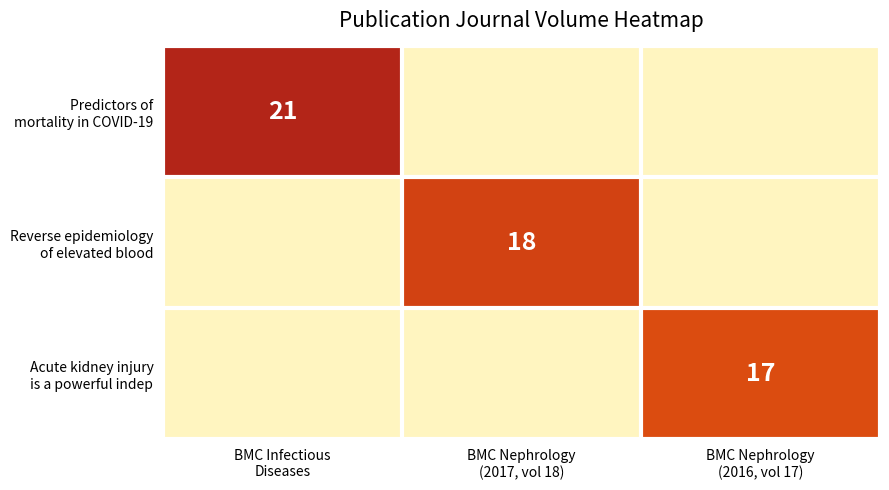

Is the value of Reverse epidemiology of elevated blood at BMC Infectious Diseases greater than the value of Acute kidney injury is a powerful indep at BMC Nephrology (2016, vol 17)?

No